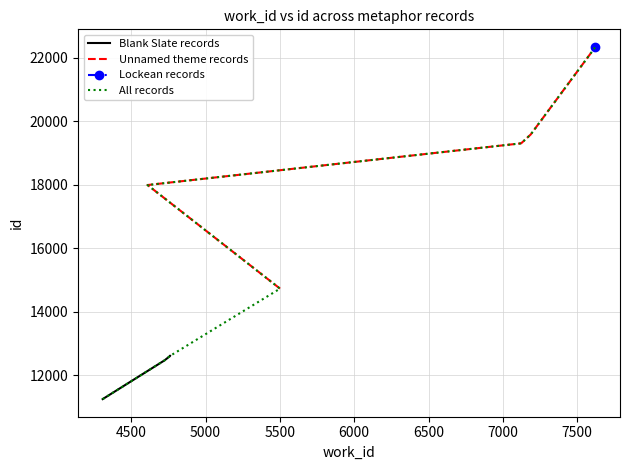

At how many categories does at least one series exceed 13963?

6